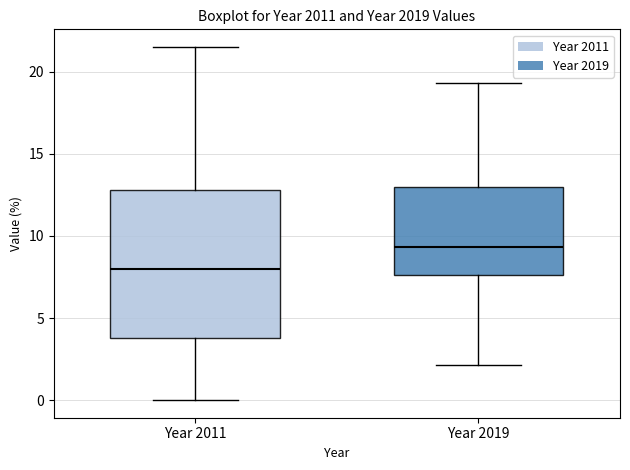

Reading left to right, transcribe this box plot: for each box, give where its median line is, the range the box spans, and where its two whiskers end, as read against the y-axis. The values are not printed on the chart, so give them approximately, as read against the axis.

Year 2011: median 8.0, box 4.0 to 13.0, whiskers 0.0 to 21.5
Year 2019: median 9.5, box 7.5 to 13.0, whiskers 2.0 to 19.5